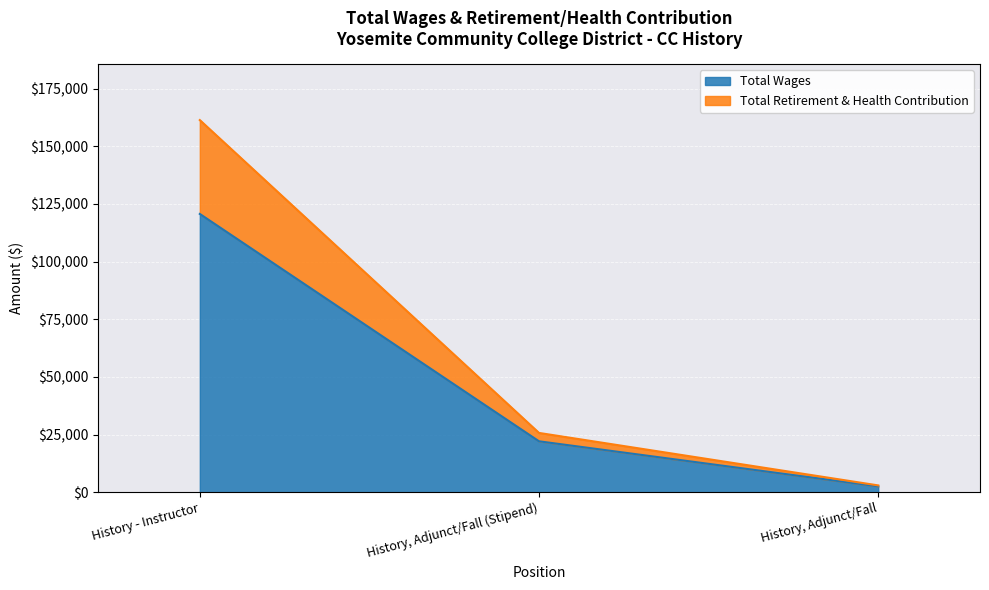

True or false: Total Wages has a value of 22114 at History, Adjunct/Fall (Stipend).

True